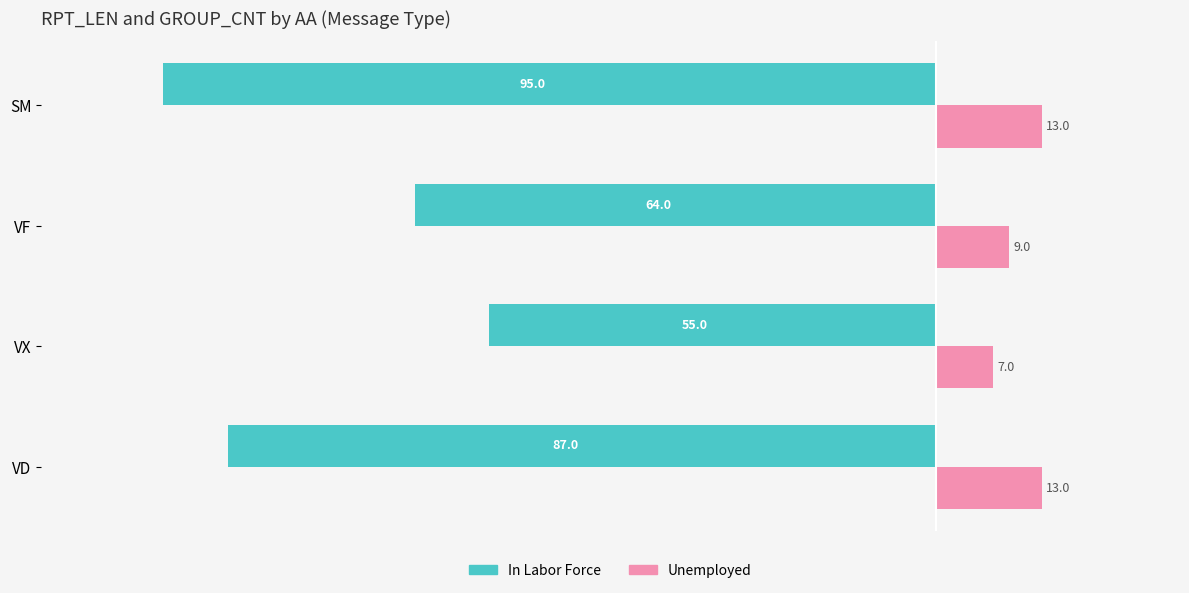

Which series has the largest total across all categories?

Unemployed